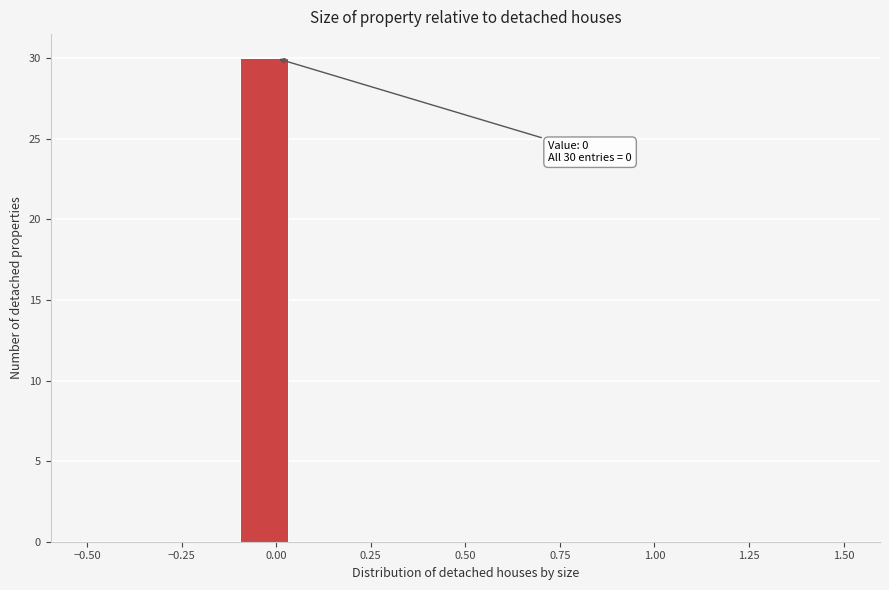

Around what value on the x-axis is the tallest bar? Give the approximate position of its centre, as read against the axis.

-0.05